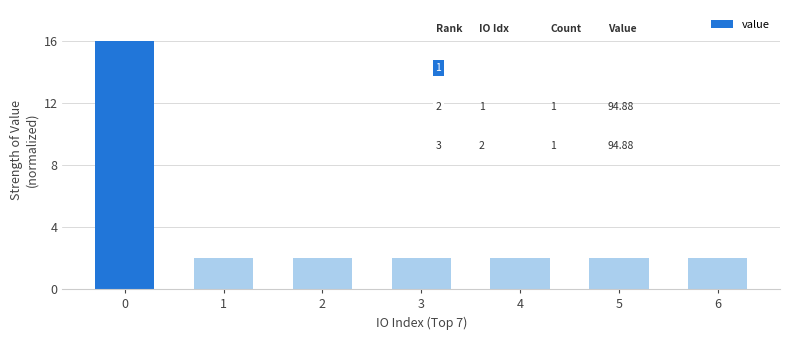

Reading left to right, list all the values displayed in this chart.

0=16	1=2	2=2	3=2	4=2	5=2	6=2